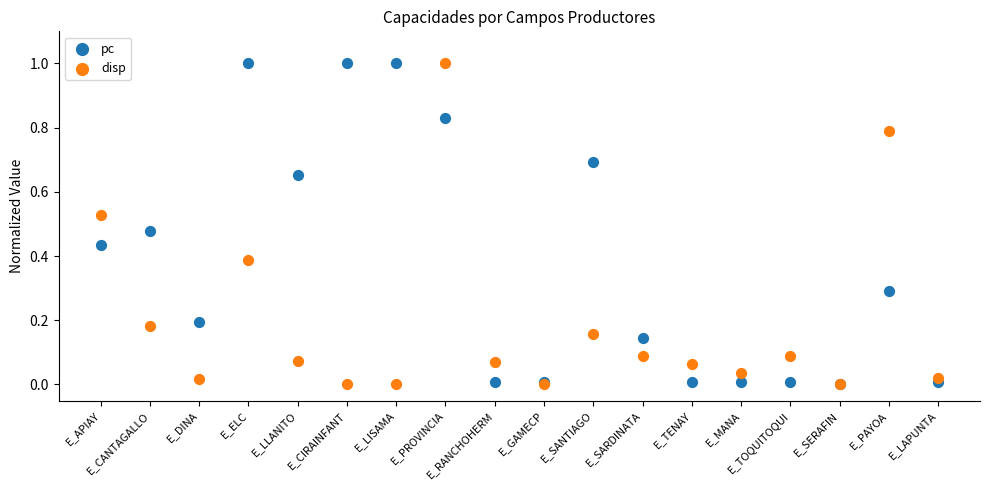

What are all the series names shown in the legend?

pc, disp